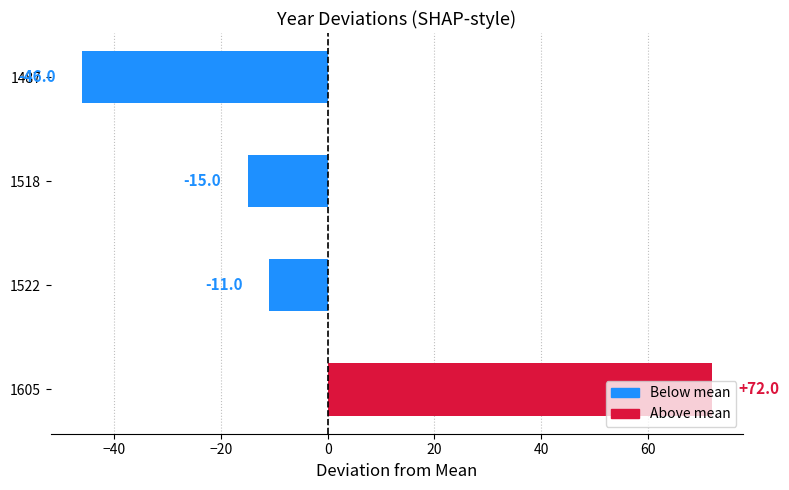

At which label is the value closest to 13?

1522